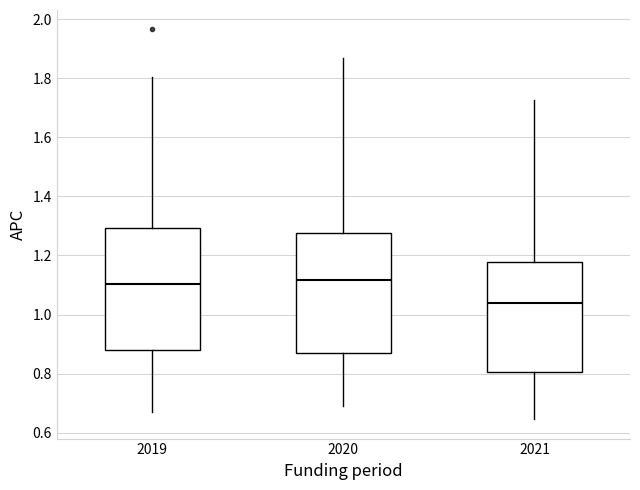

Which box's median line is the lowest?

2021